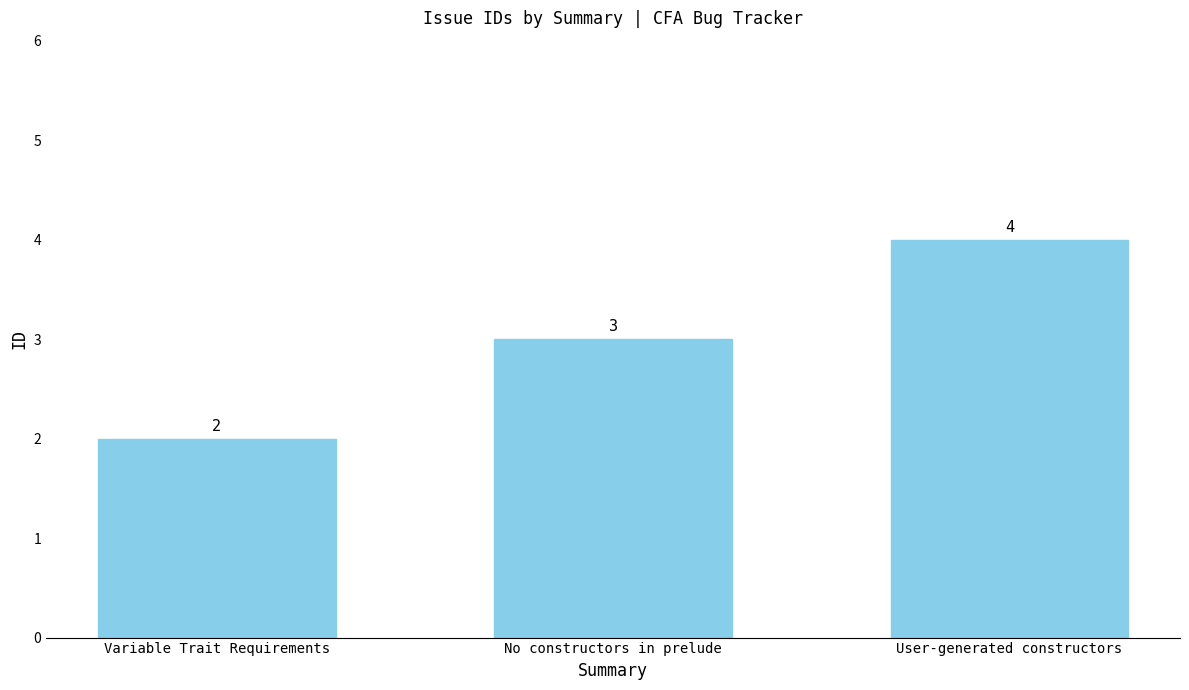

Which category has the lowest value across all series?

Variable Trait Requirements